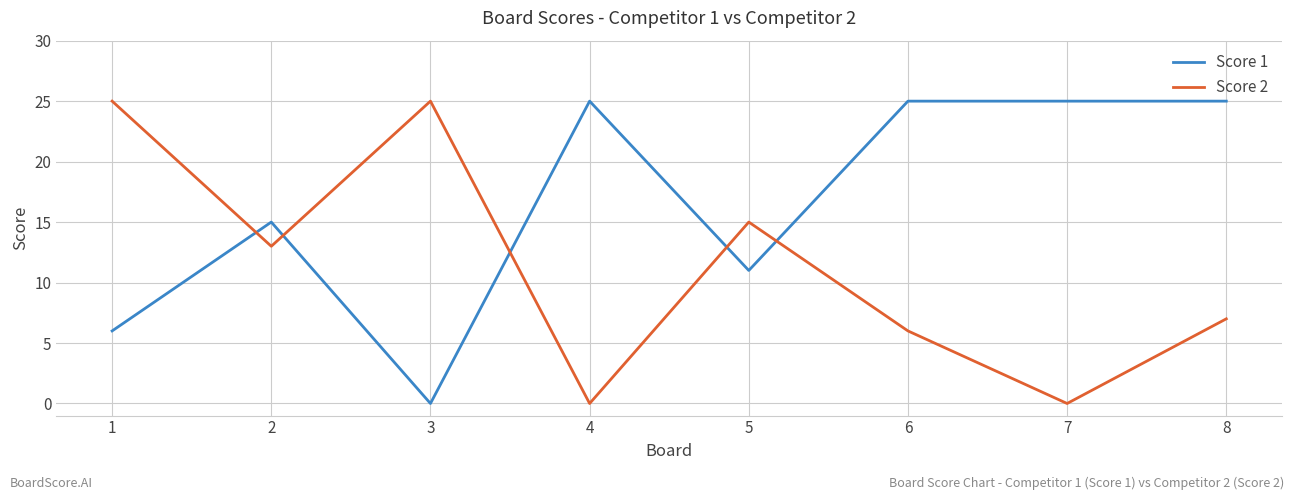

What is the difference between the second highest and second lowest values in the Score 1 series?

19